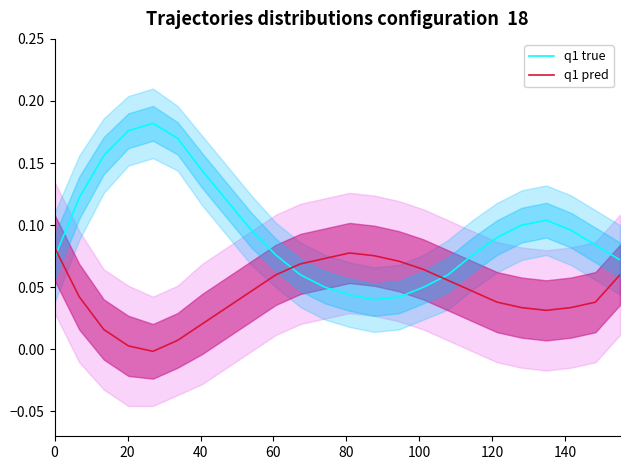

Reading left to right, extract all data points from this chart.

q1 true: 0.1	0.1	0.2	0.2	0.2	0.2	0.1	0.1	0.1	0.1	0.1	0.0	0.0	0.0	0.0	0.0	0.1	0.1	0.1	0.1	0.1	0.1	0.1	0.1
q1 pred: 0.1	0.0	0.0	0.0	-0.0	0.0	0.0	0.0	0.0	0.1	0.1	0.1	0.1	0.1	0.1	0.1	0.1	0.0	0.0	0.0	0.0	0.0	0.0	0.1